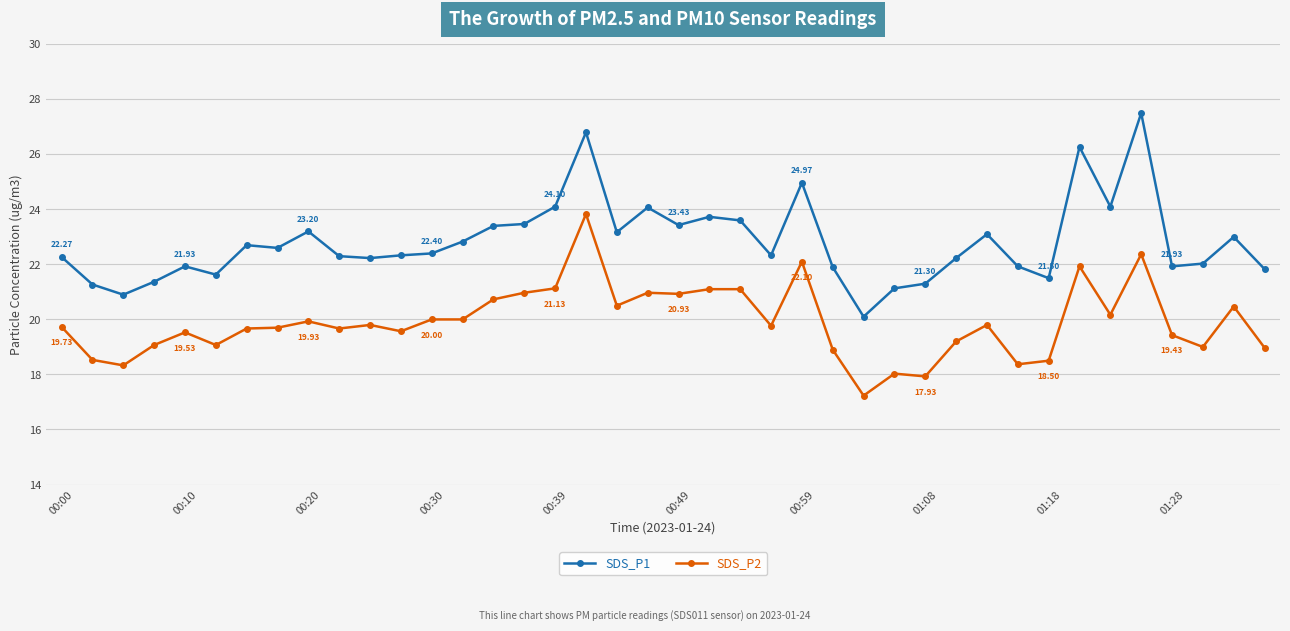

List the series in order of their overall mean, lowest first.

SDS_P2, SDS_P1